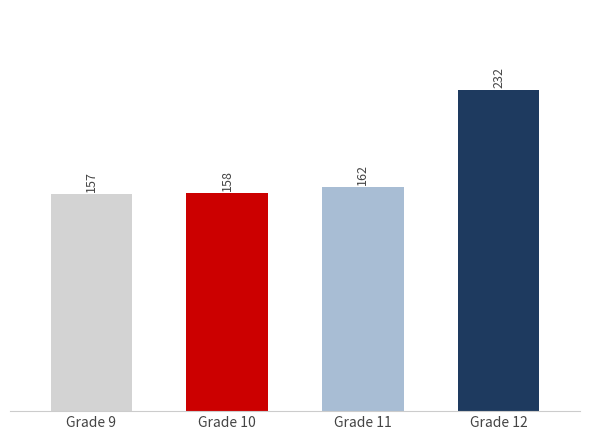

Reading left to right, list all the values displayed in this chart.

Grade 9=157	Grade 10=158	Grade 11=162	Grade 12=232